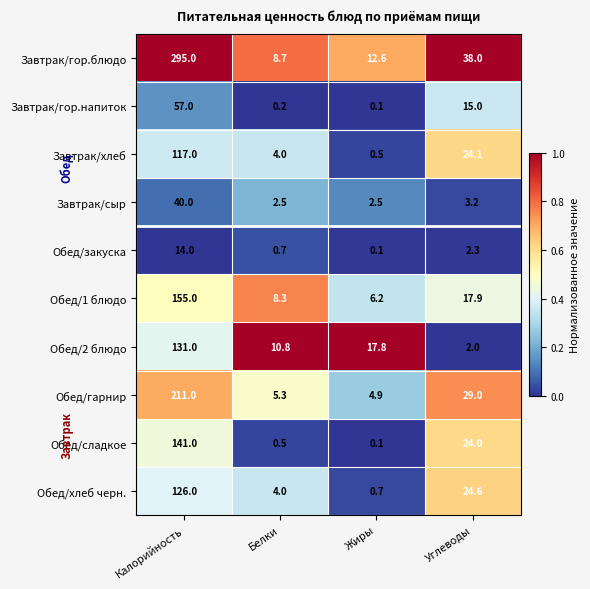

Where is Завтрак/гор.блюдо nearest to the value 151?

Углеводы